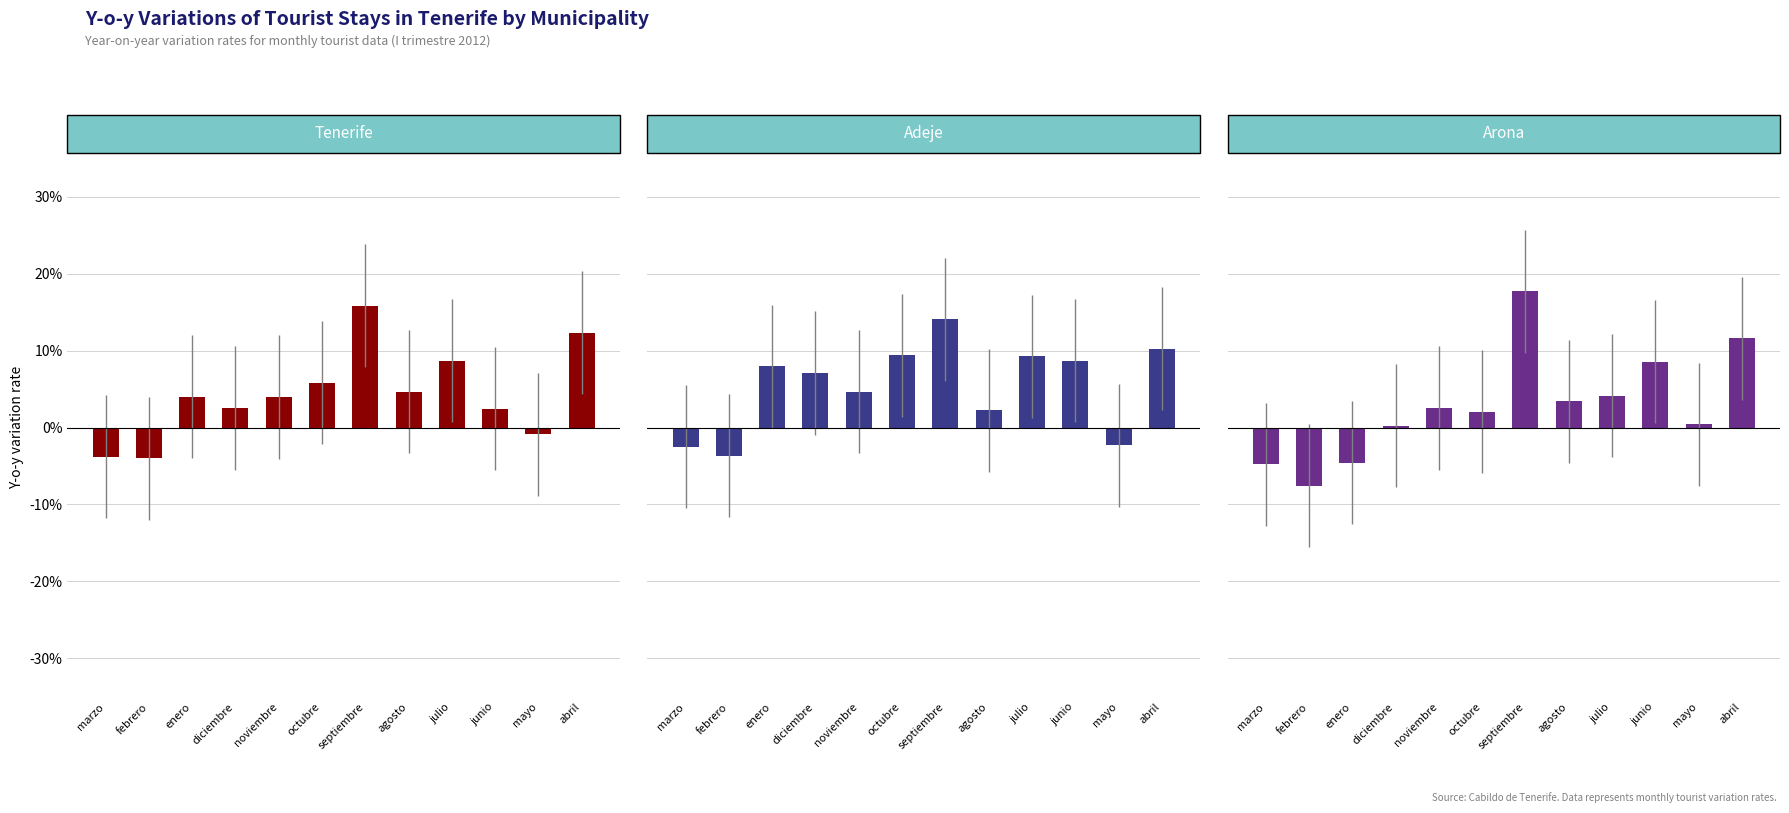

What is the difference between the maximum and minimum values in the Tenerife series?

0.2